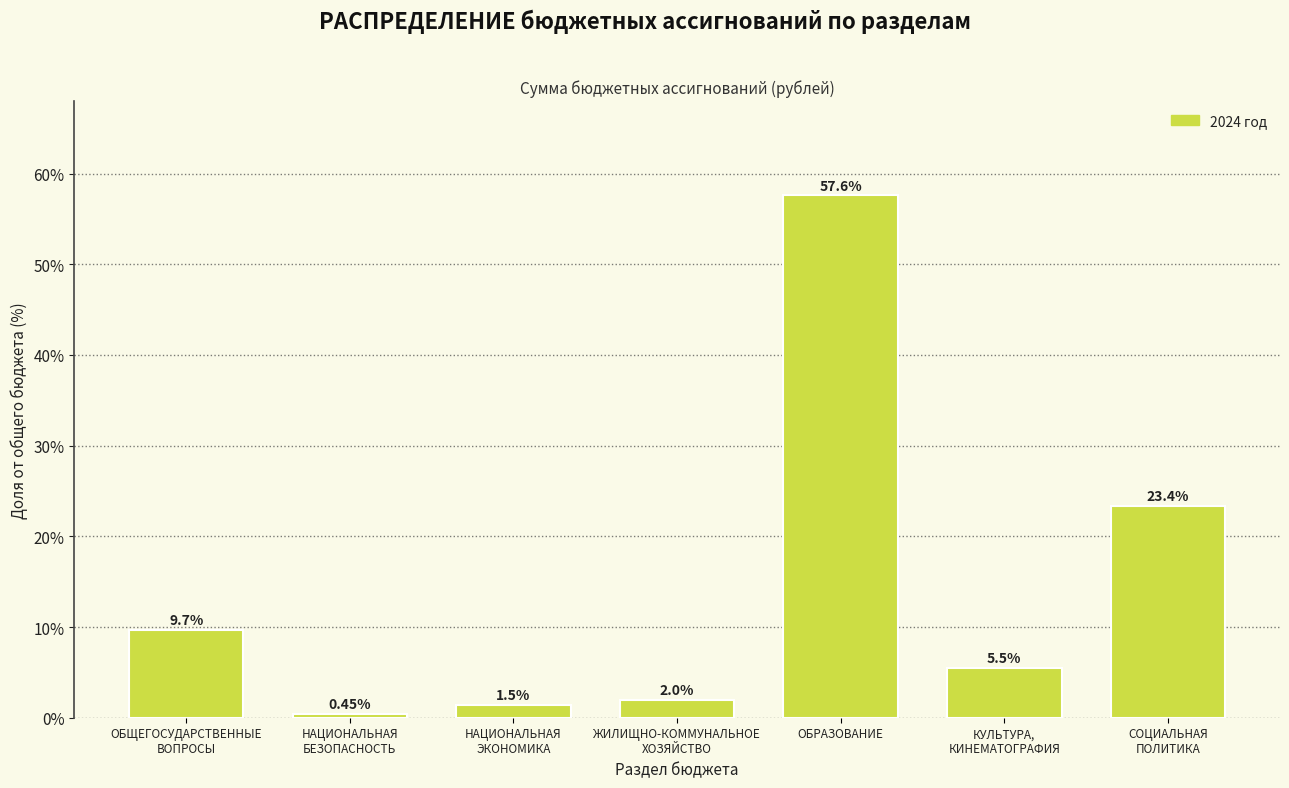

What is the difference between the maximum and minimum values?

57.1